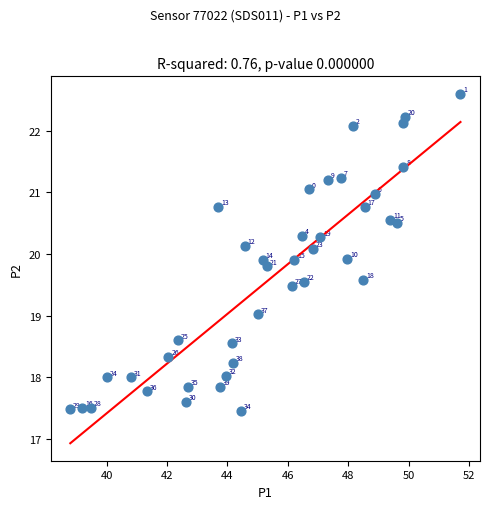

What Y value in the scatter plot is closest to 20?

19.9